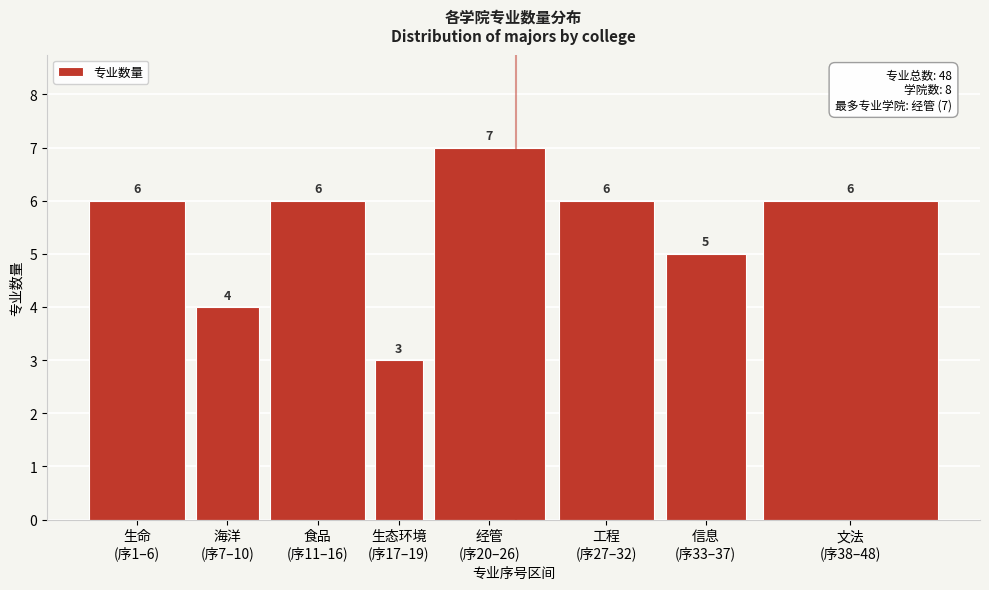

Reading left to right, list all the values displayed in this chart.

6	4	6	3	7	6	5	6